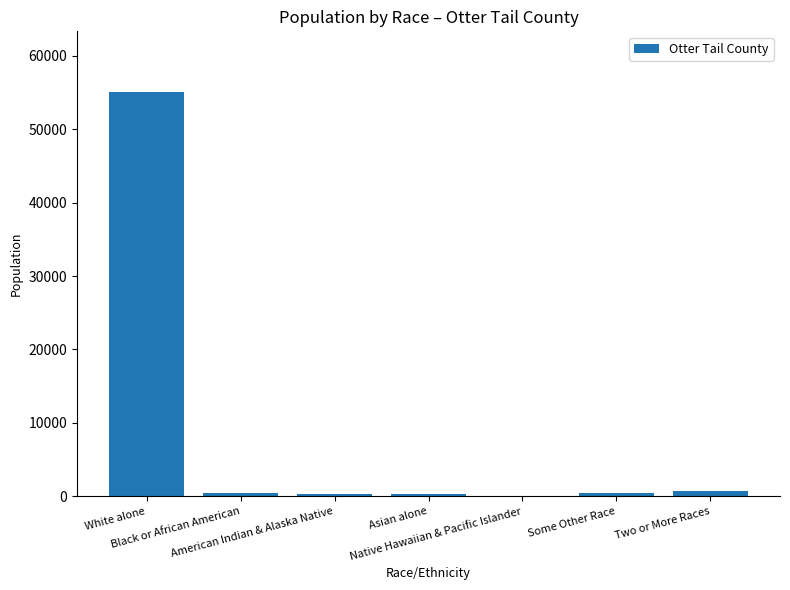

How many series are shown in this chart?

1